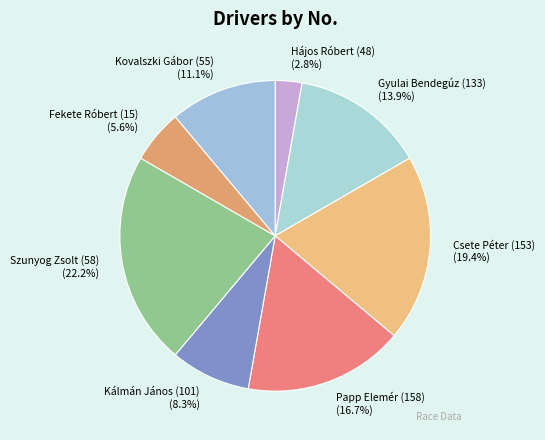

Do Fekete Róbert (15) and Csete Péter (153) together represent more than half of the pie?

No